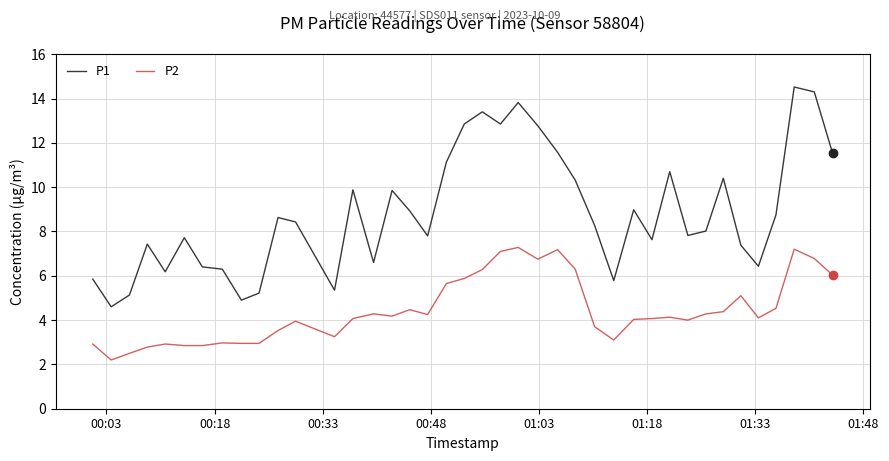

Which series has the largest range (max minus min)?

P1